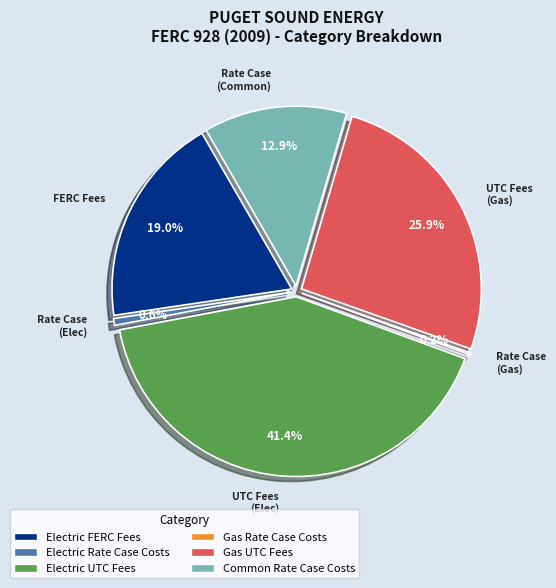

What portion of the pie excludes Electric UTC Fees?

58.6%